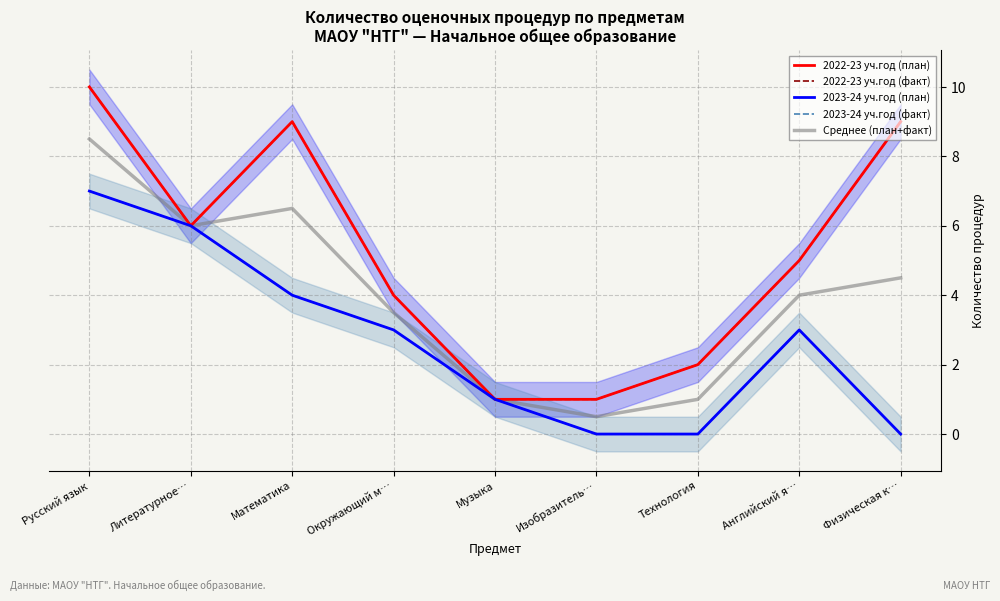

List the labels in order of Среднее (план+факт) value, largest first.

Русский язык, Математика, Литературное…, Физическая к…, Английский я…, Окружающий м…, Музыка, Технология, Изобразитель…